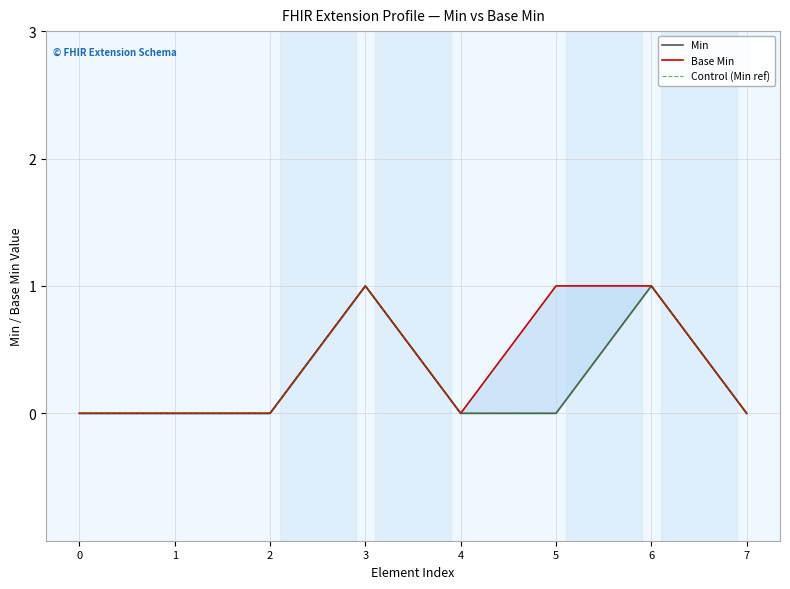

The value of Base Min at 1 is 0. True or false?

True